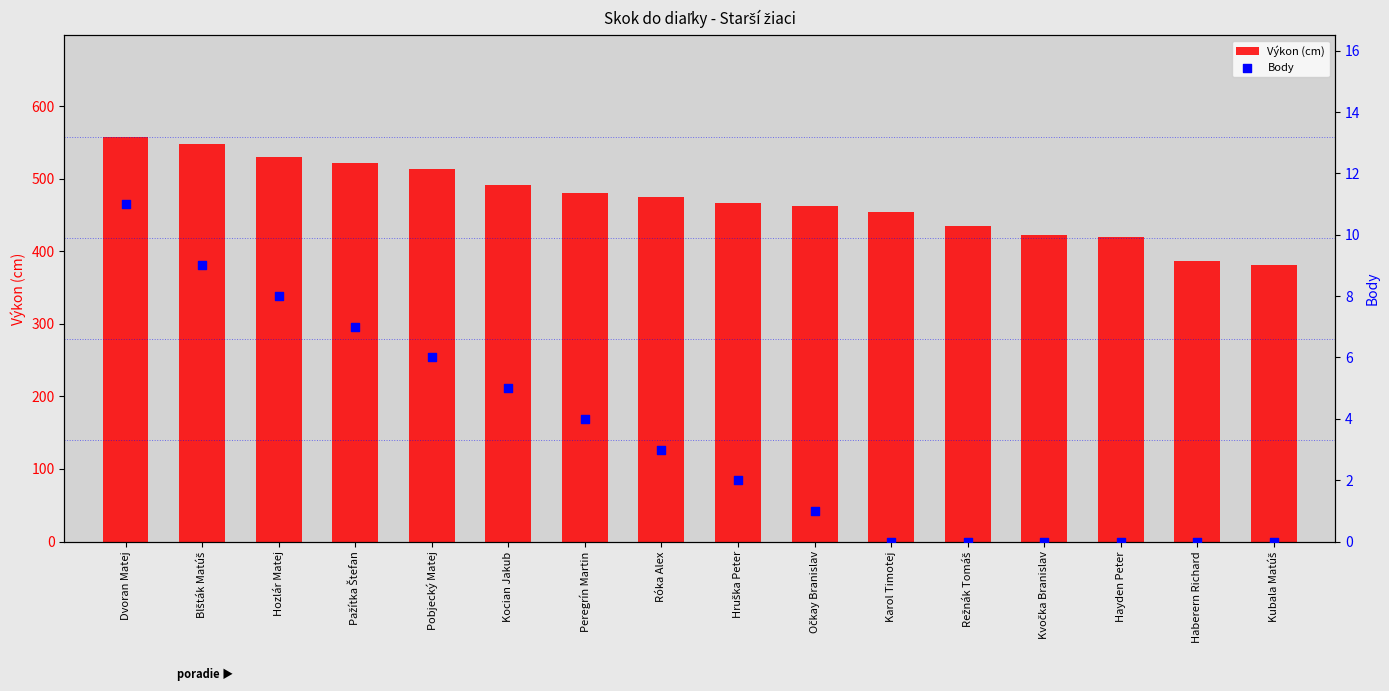

Which series has the widest spread of Y values?

Výkon (cm)